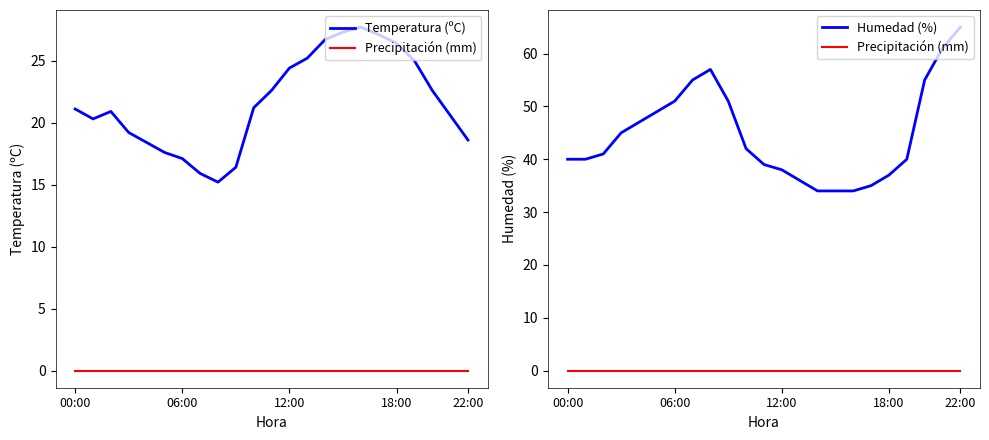

How many categories are shown in the chart?

23